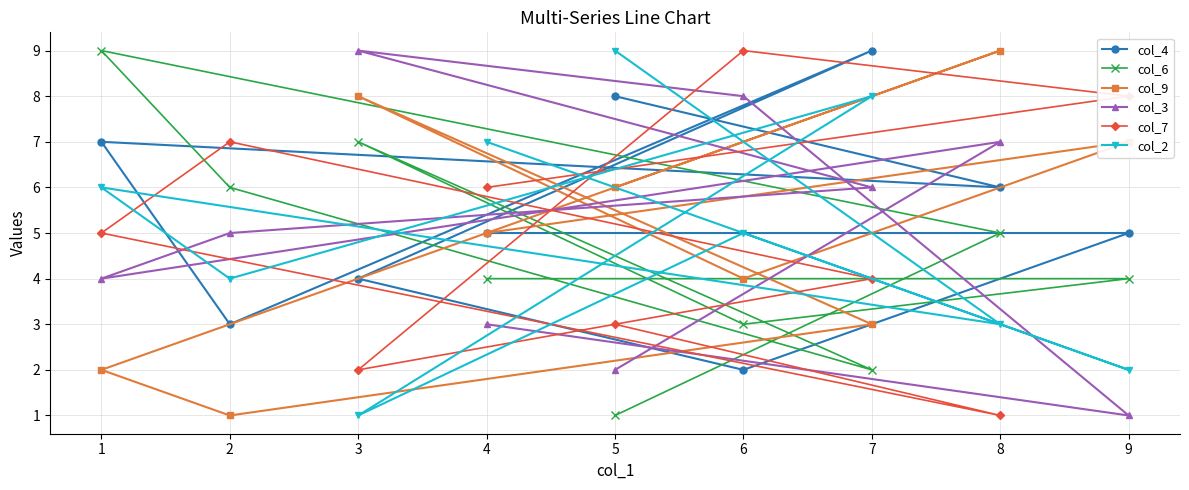

Which series has the largest total across all categories?

col_4